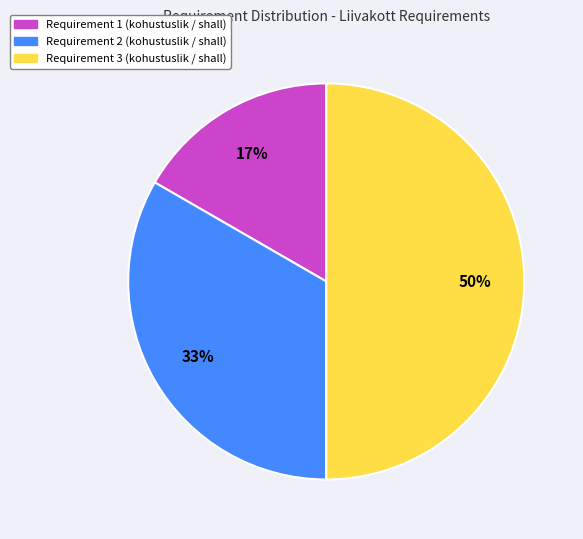

Do Requirement 1 (kohustuslik / shall) and Requirement 3 (kohustuslik / shall) together represent more than half of the pie?

Yes